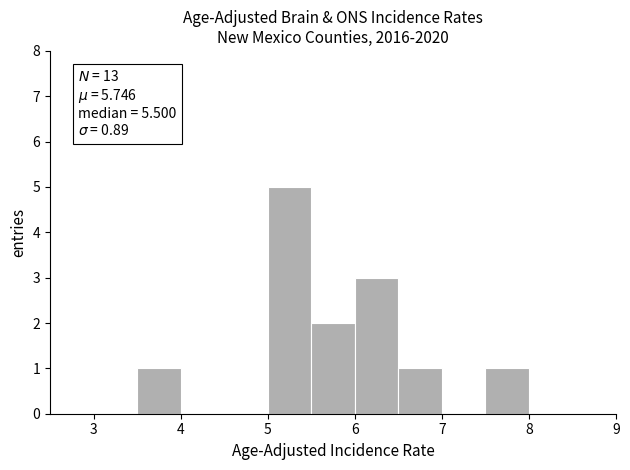

Over which range of the x-axis is the bar tallest?

5.0 to 5.5